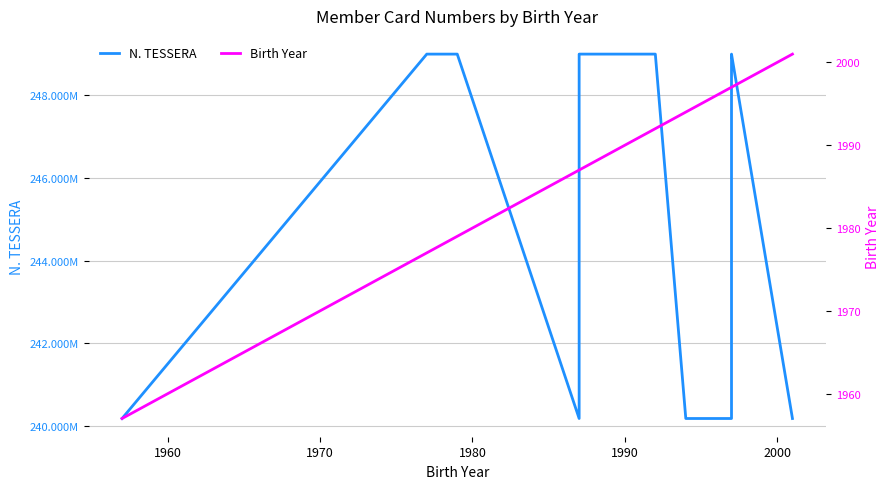

The N. TESSERA series shows 75704040 at 1970. True or false?

False